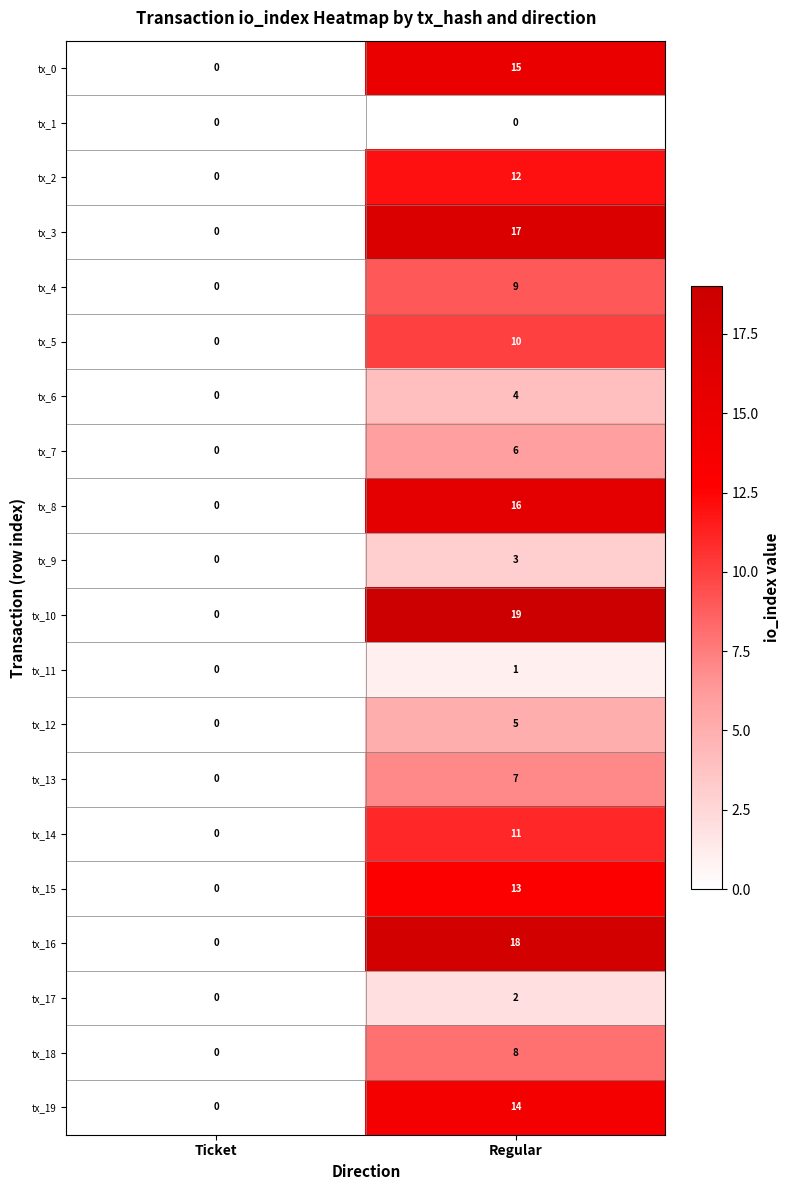

At which label does tx_12 reach its minimum?

Ticket